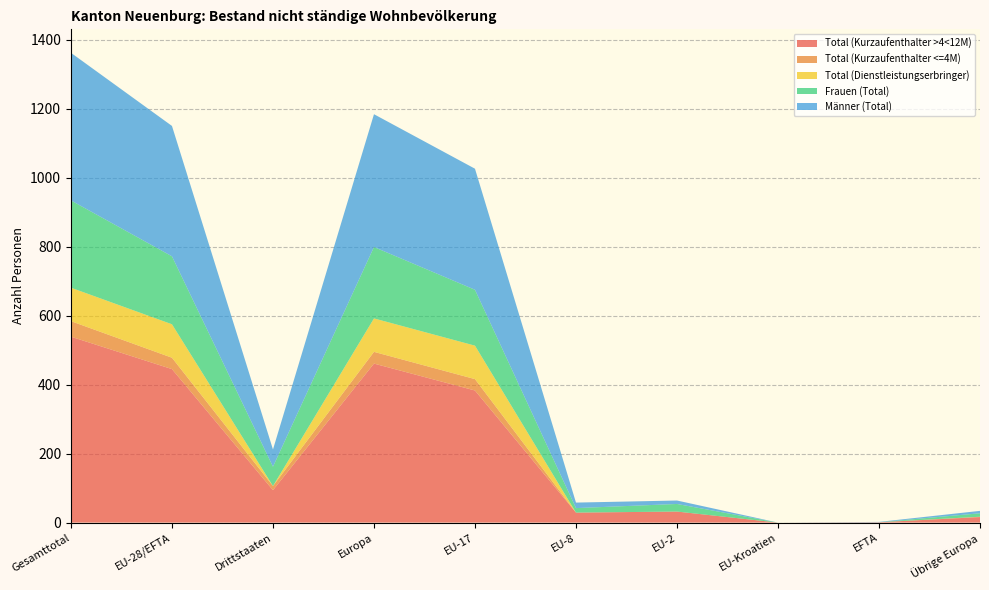

Reading left to right, extract all data points from this chart.

Total (Kurzaufenthalter >4<12M): Gesamttotal=539	EU-28/EFTA=445	Drittstaaten=94	Europa=461	EU-17=383	EU-8=29	EU-2=32	EU-Kroatien=0	EFTA=1	Übrige Europa=16
Total (Kurzaufenthalter <=4M): Gesamttotal=45	EU-28/EFTA=33	Drittstaaten=12	Europa=34	EU-17=33	EU-8=0	EU-2=0	EU-Kroatien=0	EFTA=0	Übrige Europa=1
Total (Dienstleistungserbringer): Gesamttotal=97	EU-28/EFTA=97	Drittstaaten=0	Europa=97	EU-17=97	EU-8=0	EU-2=0	EU-Kroatien=0	EFTA=0	Übrige Europa=0
Frauen (Total): Gesamttotal=253	EU-28/EFTA=197	Drittstaaten=56	Europa=207	EU-17=162	EU-8=13	EU-2=22	EU-Kroatien=0	EFTA=0	Übrige Europa=10
Männer (Total): Gesamttotal=428	EU-28/EFTA=378	Drittstaaten=50	Europa=385	EU-17=351	EU-8=16	EU-2=10	EU-Kroatien=0	EFTA=1	Übrige Europa=7